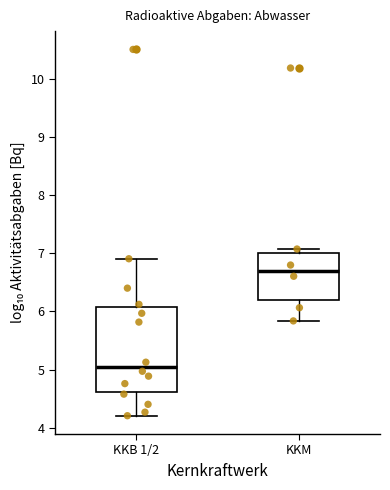

Comparing the boxes themselves (not the whiskers), which one is the tallest?

KKB 1/2